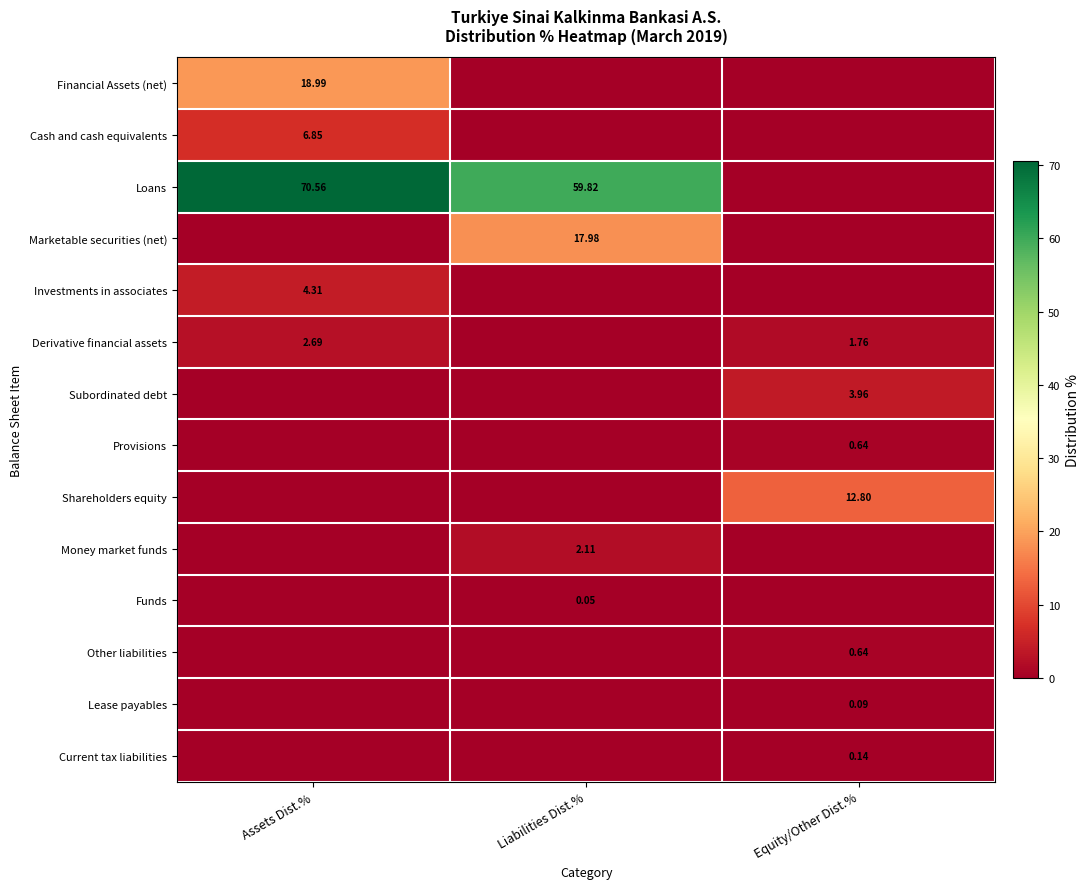

At which category is the sum across all series the highest?

Assets Dist.%